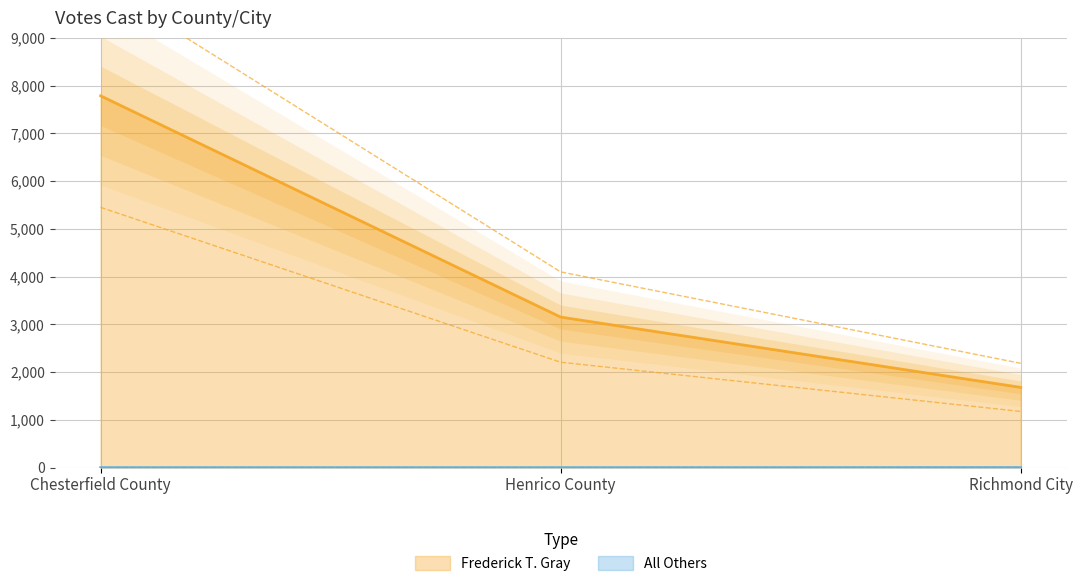

What is the difference between the highest and lowest values at Henrico County?

4097.6